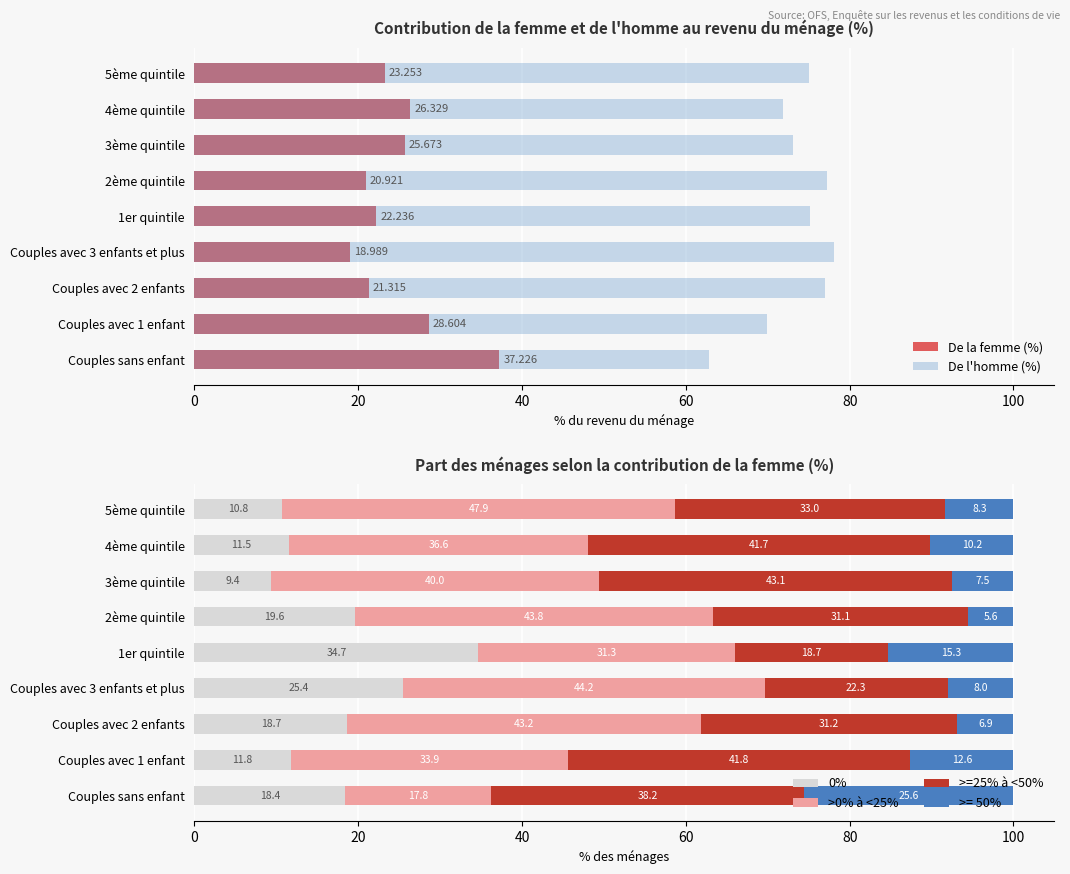

What is the difference between the second highest and second lowest values in the 0% series?

14.7